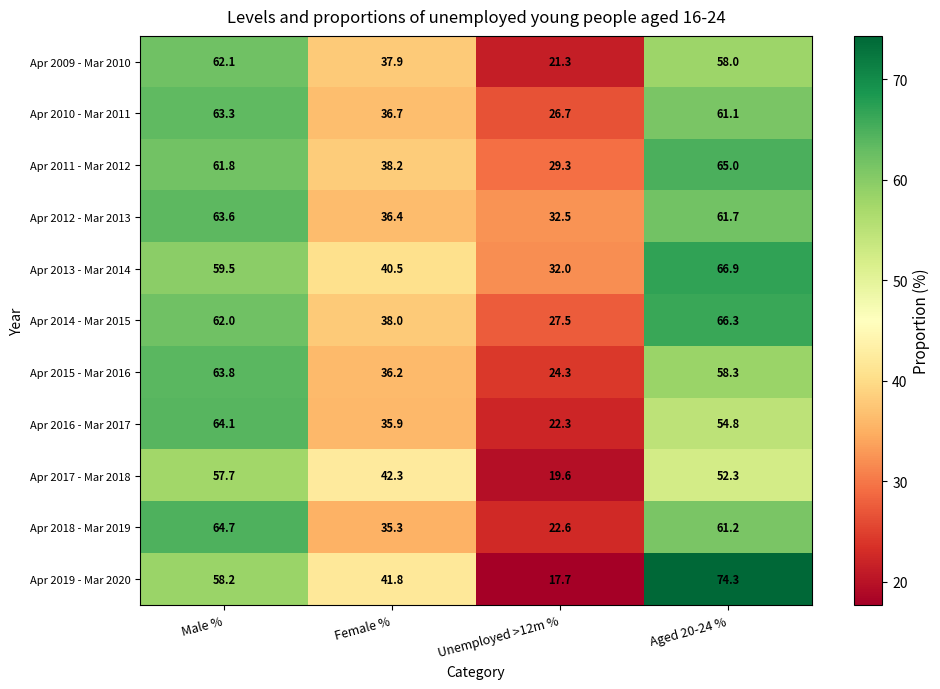

Which category has the highest value across all series?

Aged 20-24 %